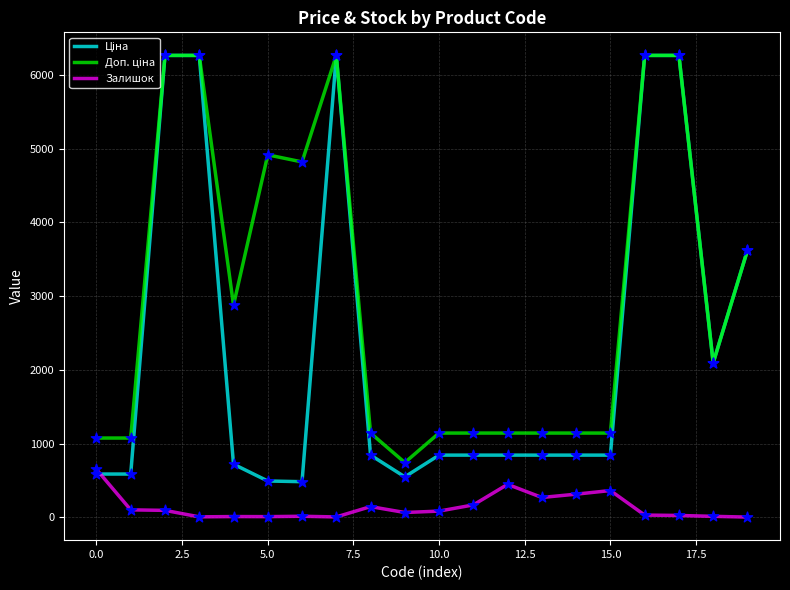

What is the greatest value displayed?

6266.7